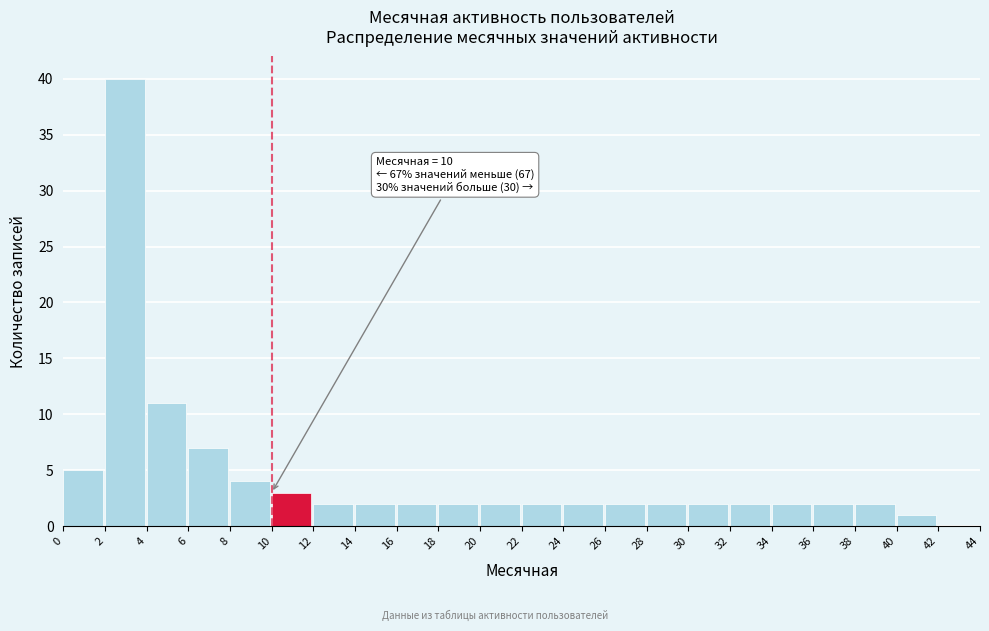

Over which range of the x-axis is the bar tallest?

2 to 4